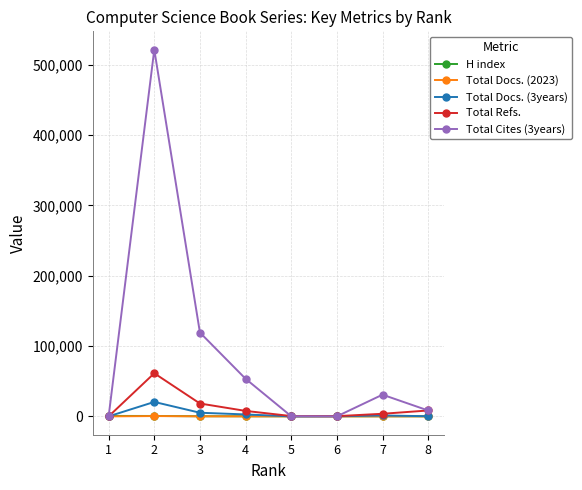

Which series has the largest range (max minus min)?

Total Cites (3years)